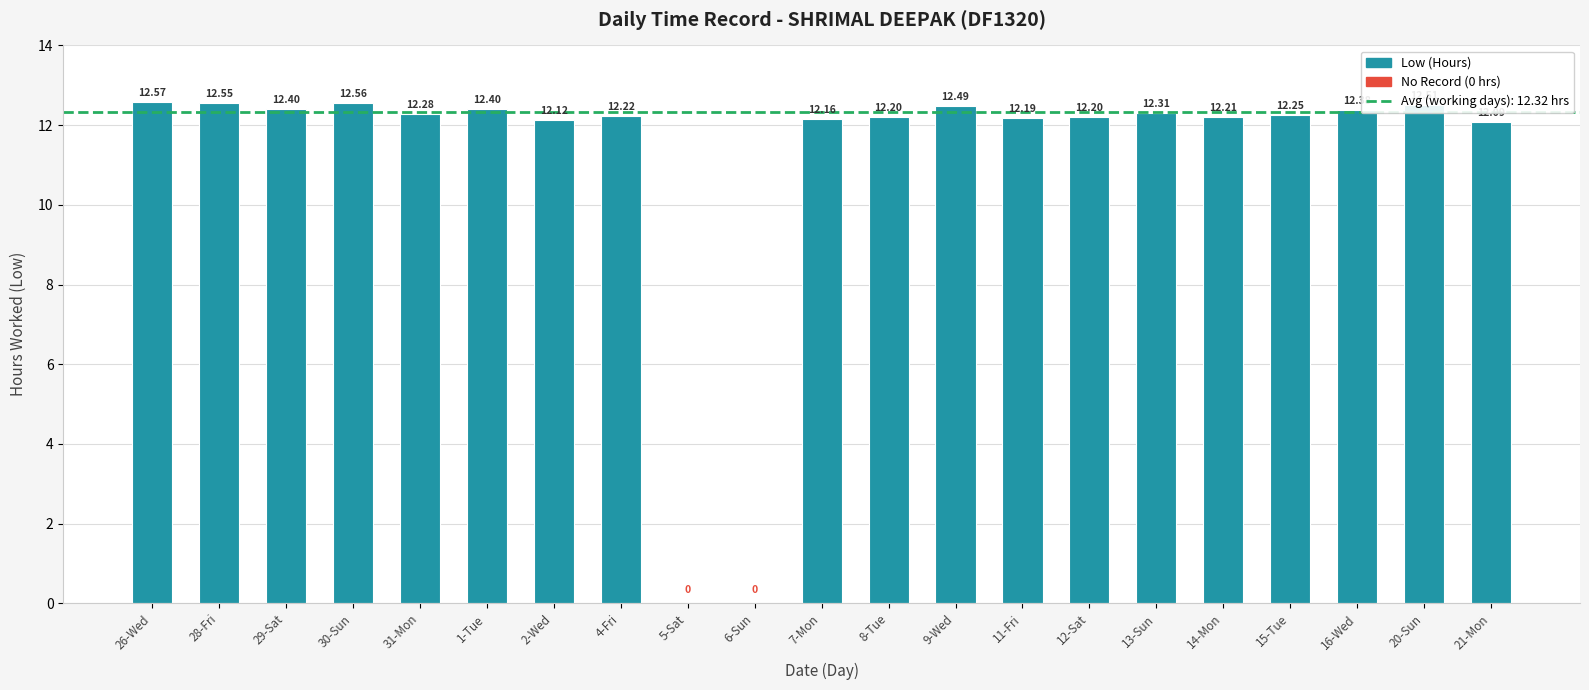

Which has a higher value, 9-Wed or 20-Sun?

20-Sun